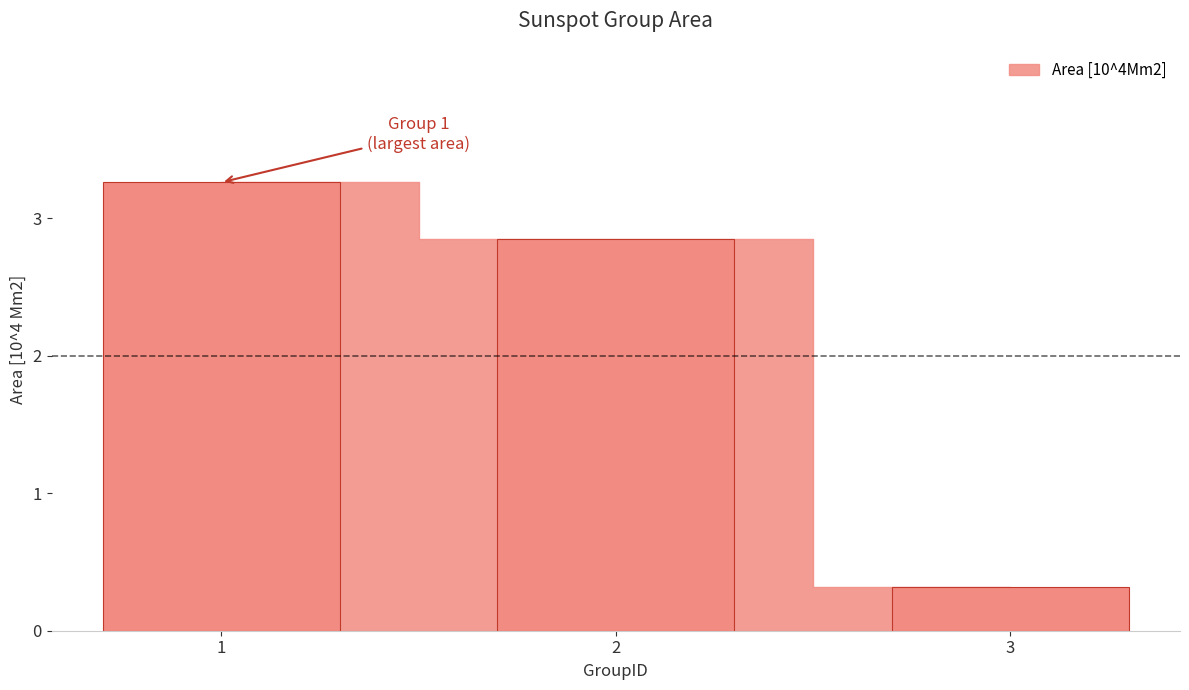

List the labels in order of value, smallest first.

3, 2, 1